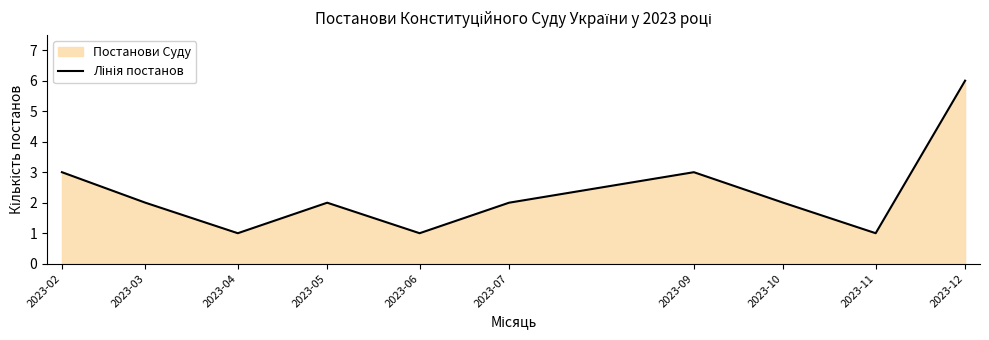

Does the chart display data point markers on the line(s)?

No